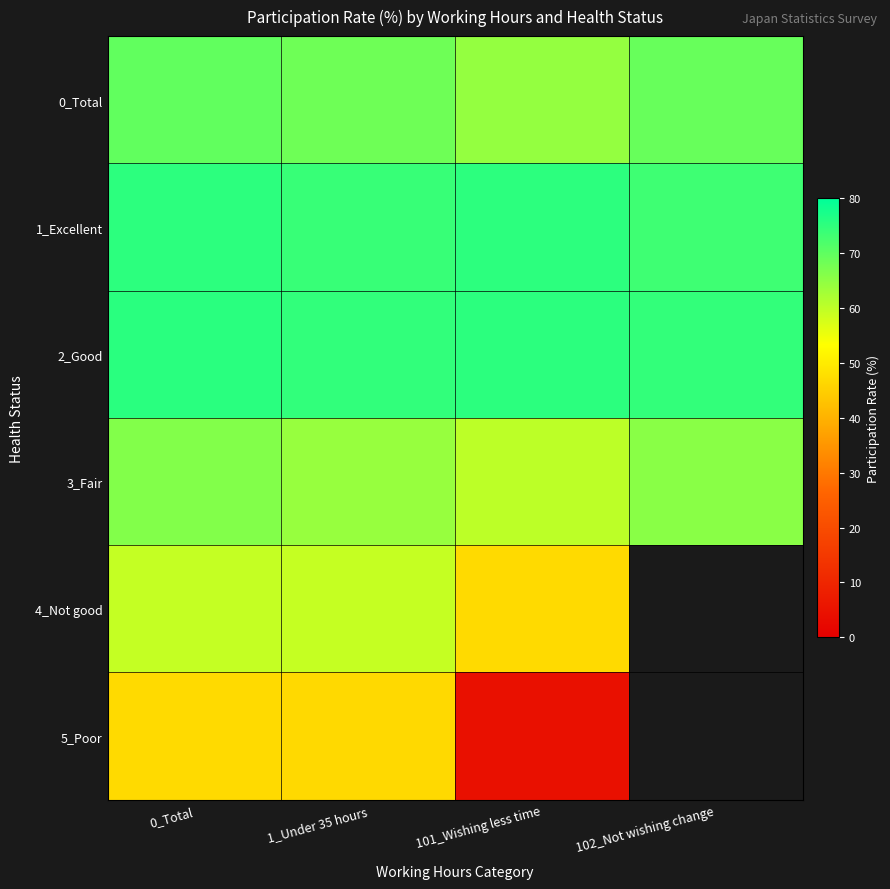

What is the spread (max minus min) of values at 0_Total?

28.5